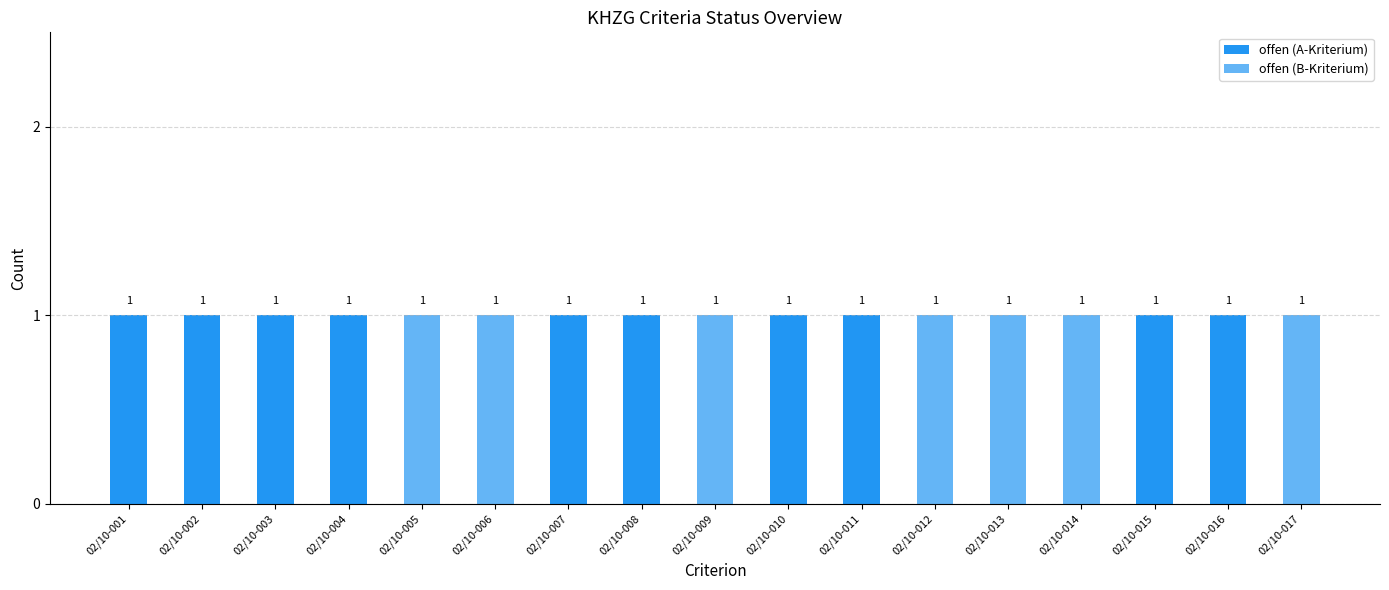

Is it true that offen (A-Kriterium) equals 2 at 02/10-002?

False